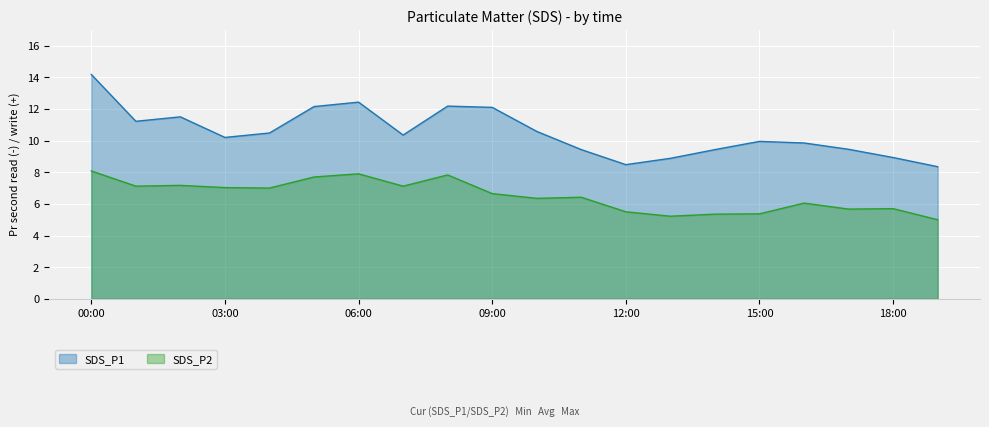

What is the value of the SDS_P1 point at the 15th from the left?

9.4